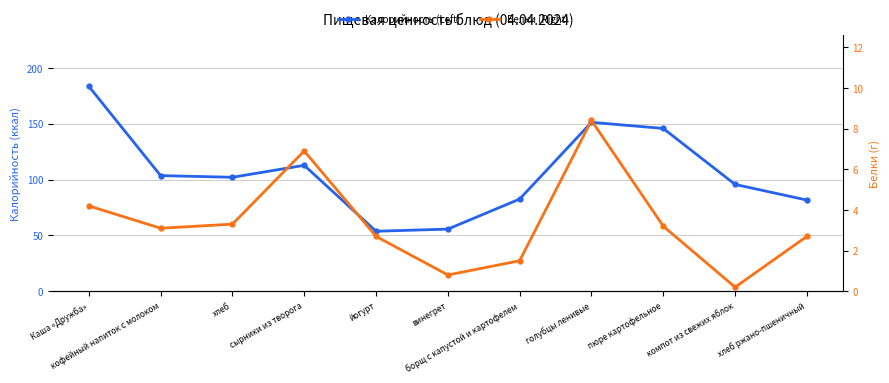

True or false: Калорийность (Left) and Белки (Right) cross at least once.

False